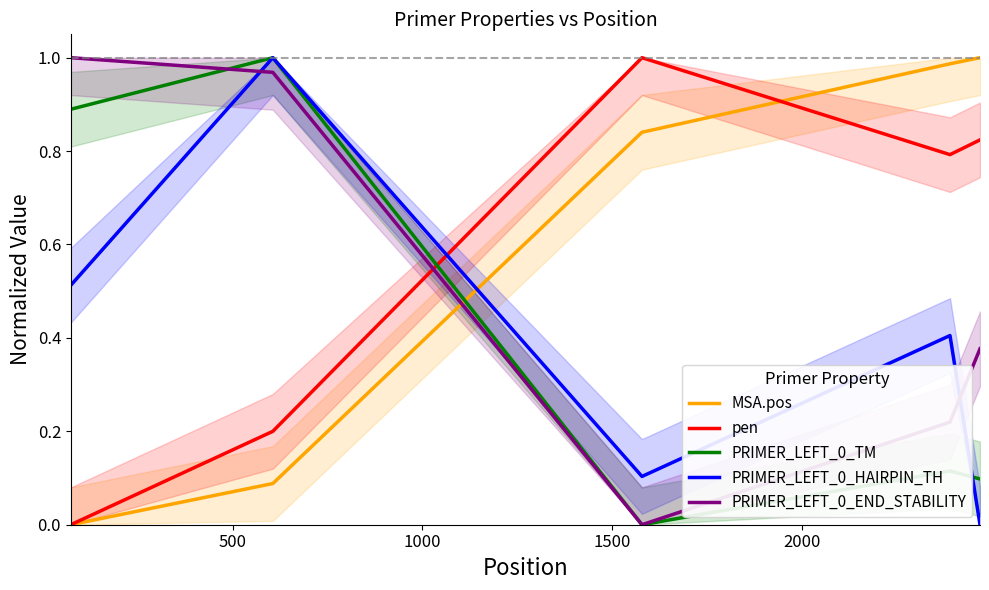

Which series ends up on top after the final intersection of MSA.pos and PRIMER_LEFT_0_HAIRPIN_TH?

MSA.pos